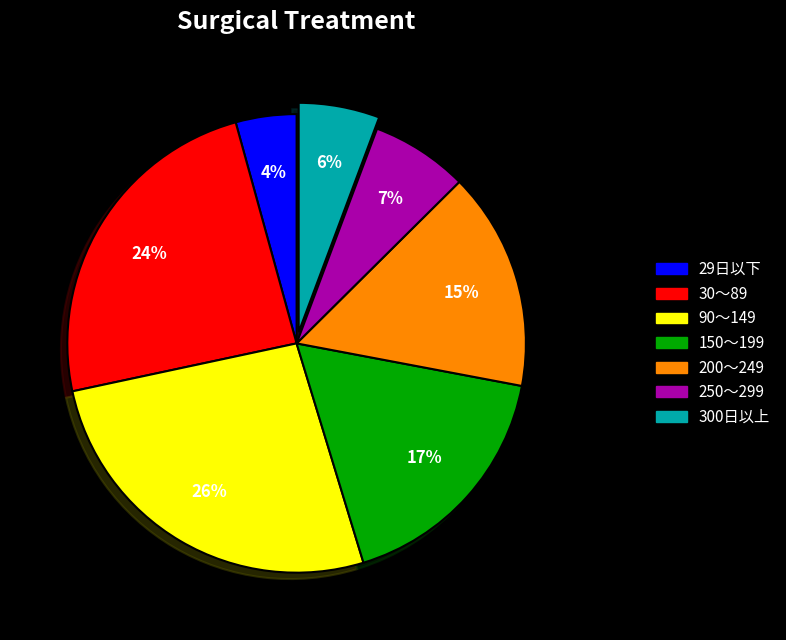

Is it true that 150～199 is 26% of the pie?

False